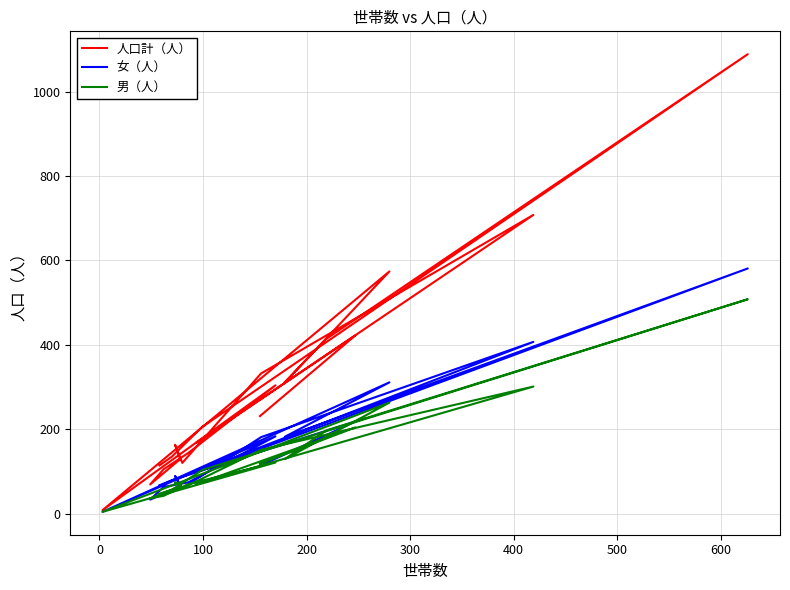

True or false: 男（人） has more than 2 interior local peaks.

True